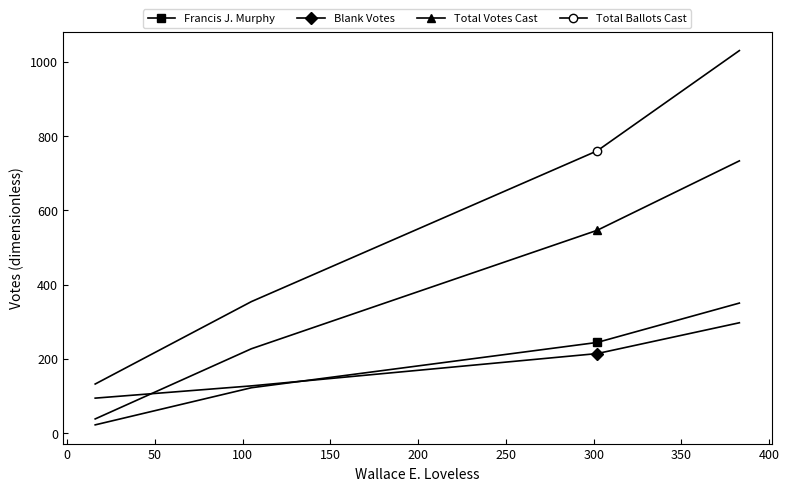

How many data points in Total Votes Cast are less than 546?

2